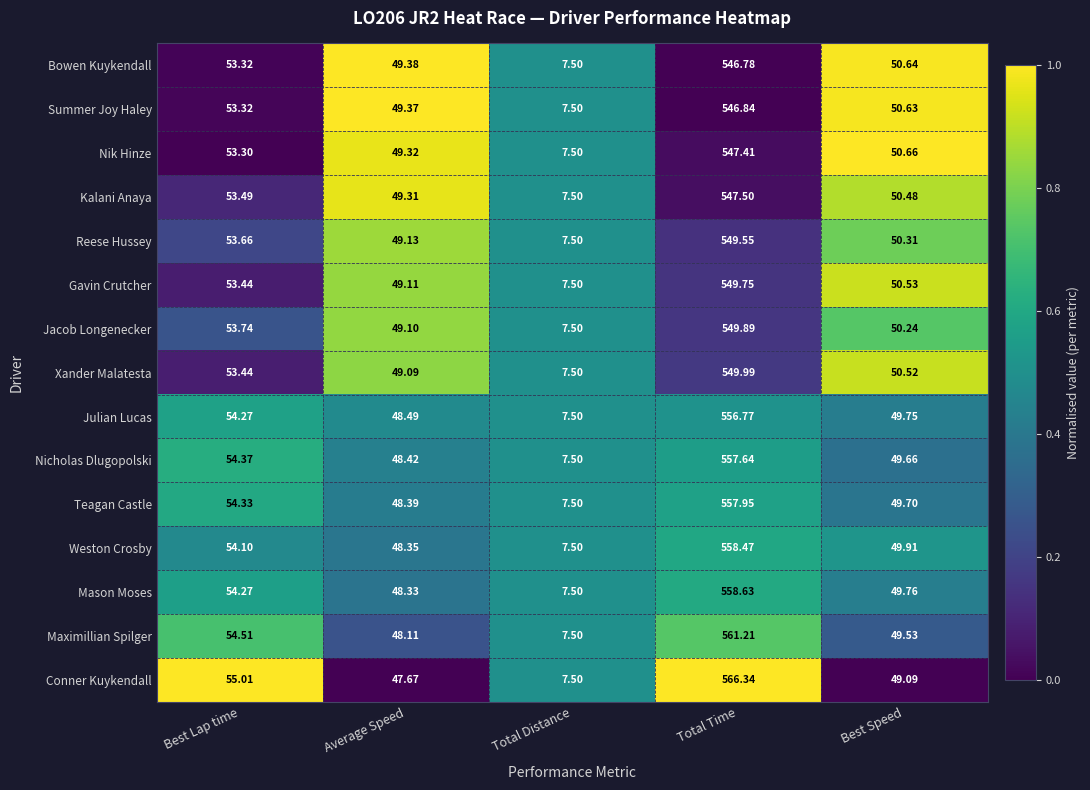

Which category has the highest value across all series?

Total Time